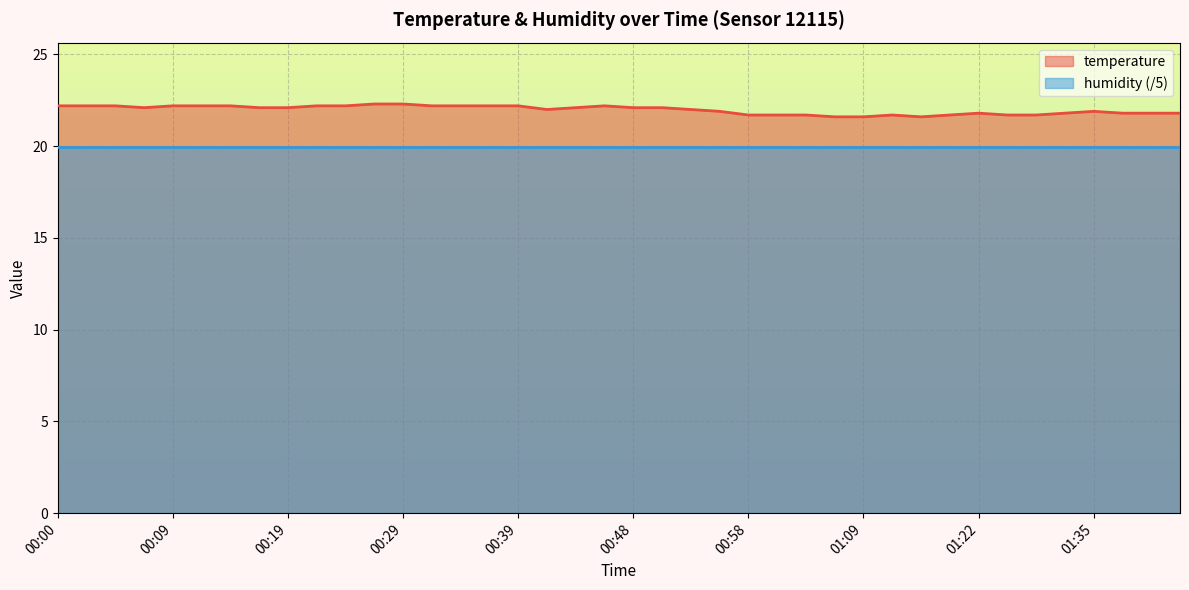

The value of temperature at 01:09 is 21.6. True or false?

True